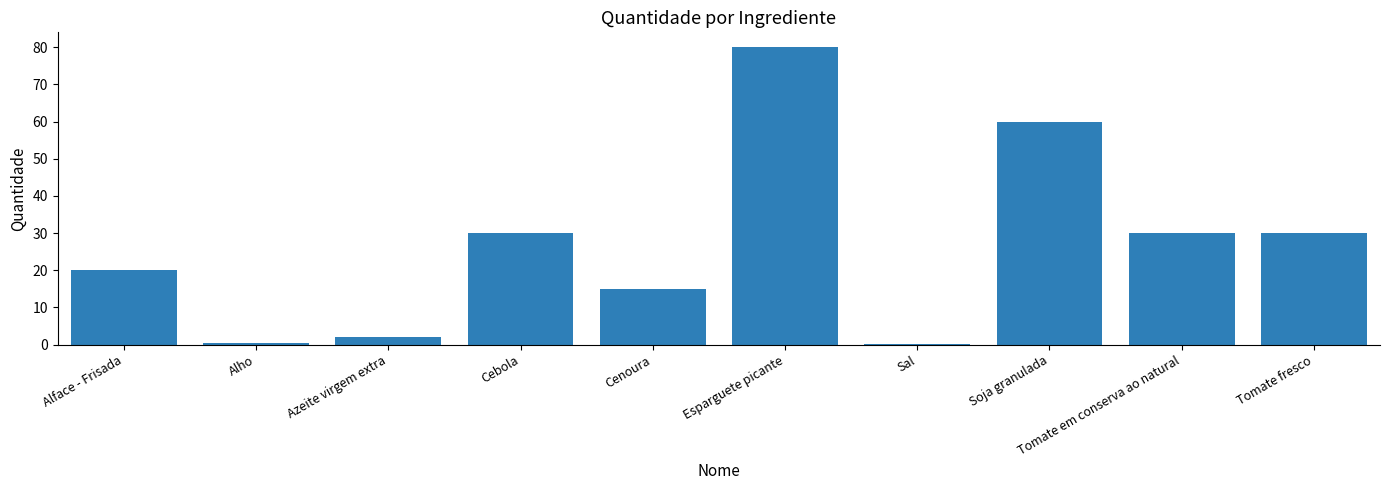

The chart shows a value of 13.3 at Cebola. True or false?

False